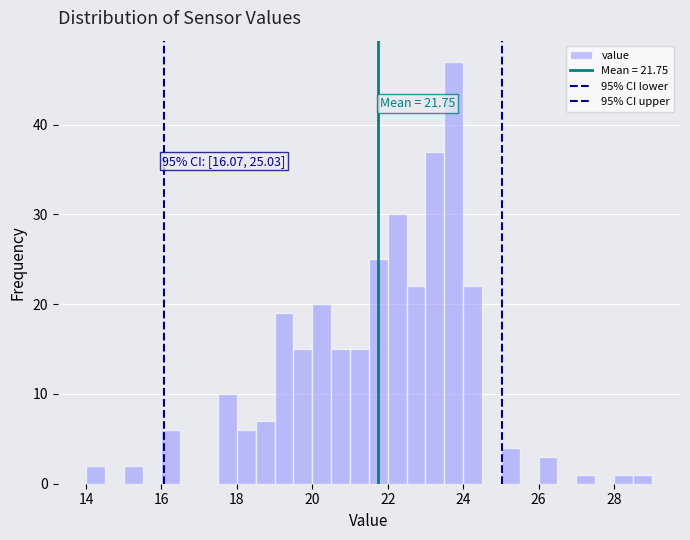

Around what value on the x-axis is the tallest bar? Give the approximate position of its centre, as read against the axis.

23.8